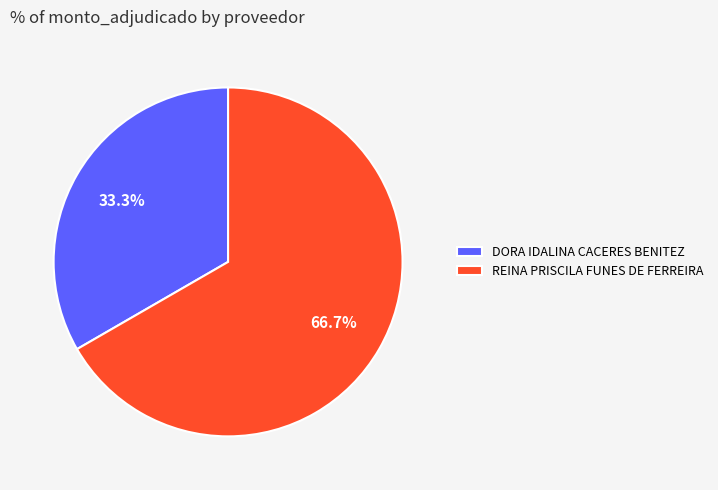

To the nearest percent, what is the average slice percentage?

50%